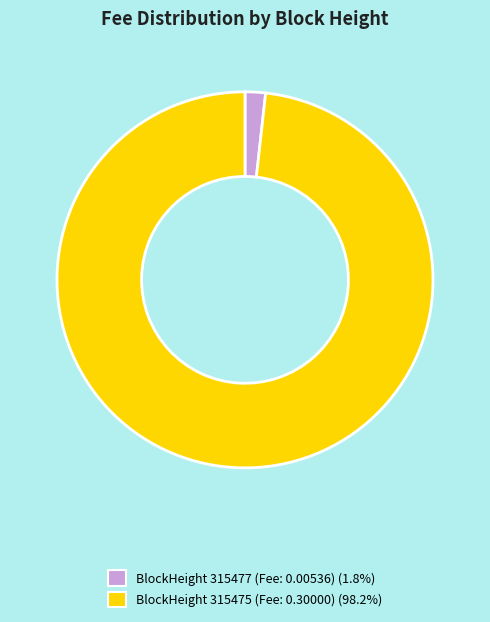

Is there a majority slice in this chart?

Yes